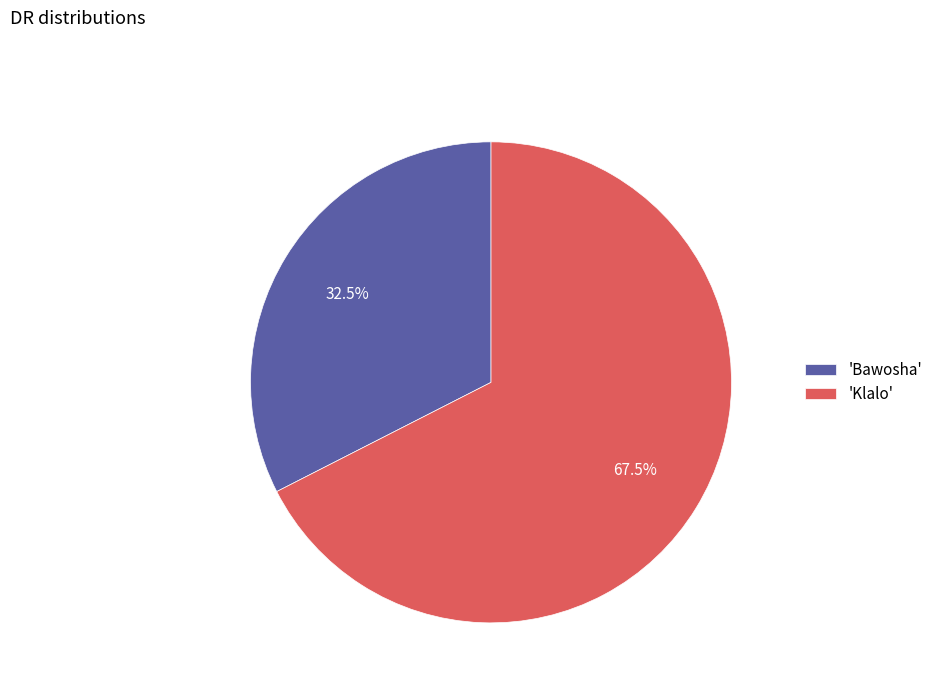

Which category accounts for the majority?

'Klalo'